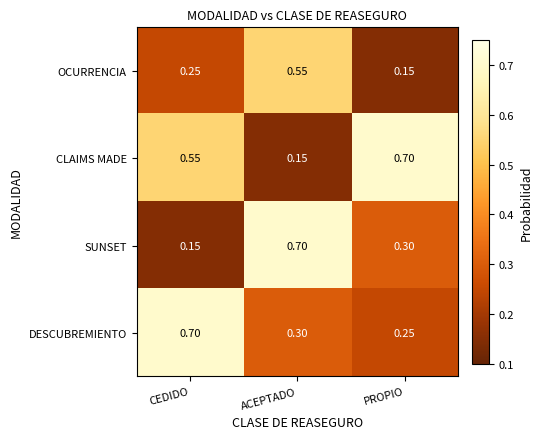

List the labels in order of CLAIMS MADE value, largest first.

PROPIO, CEDIDO, ACEPTADO